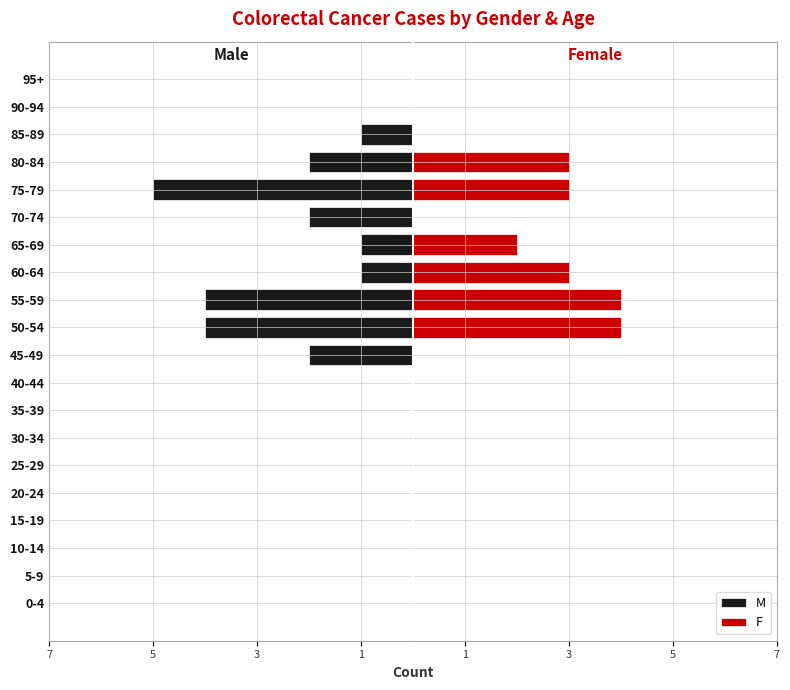

Which series has the largest range (max minus min)?

M